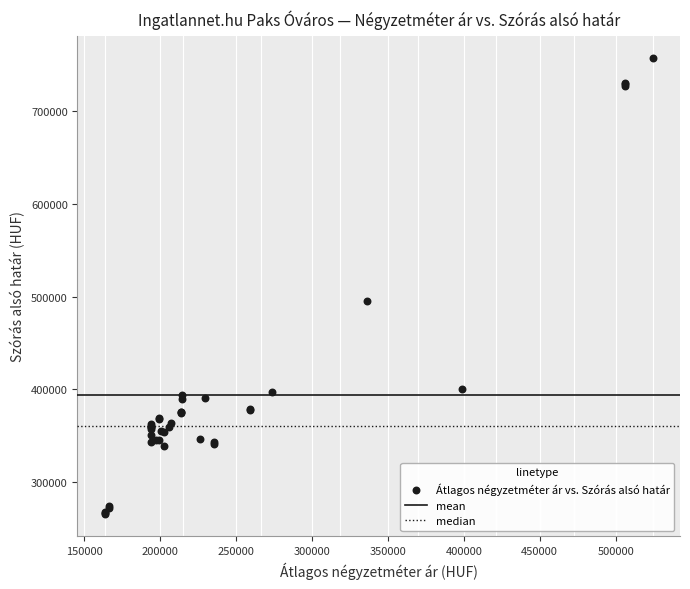

What Y value in the scatter plot is closest to 511320?

495049